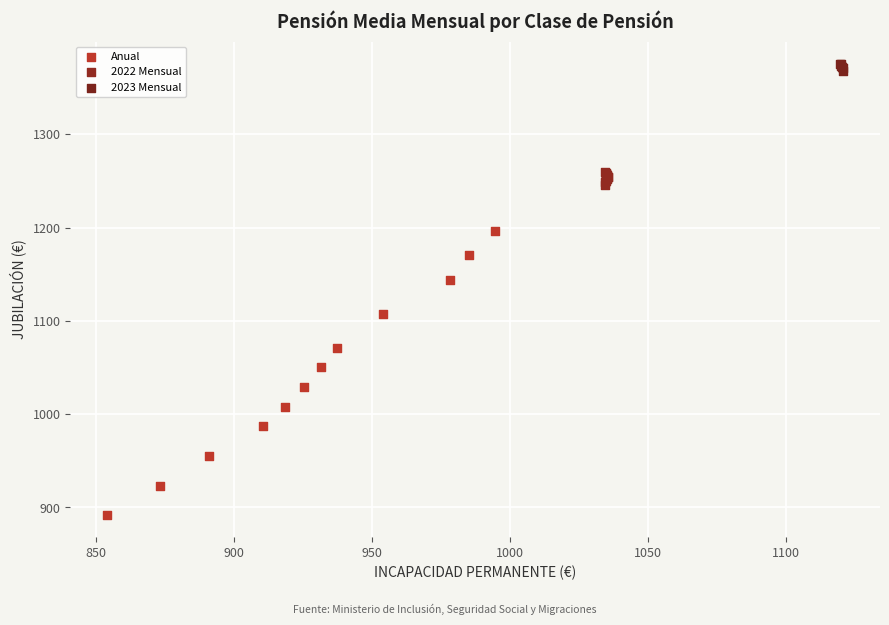

Which series contains the lowest Y value?

Anual